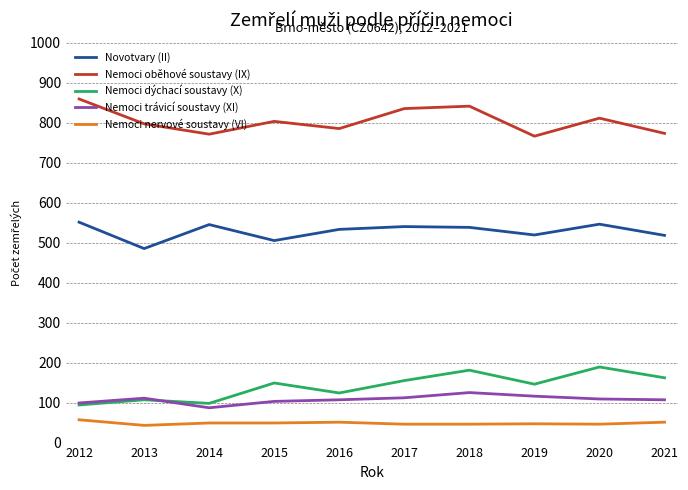

True or false: Nemoci nervové soustavy (VI) has a value of 51 at 2016.

True